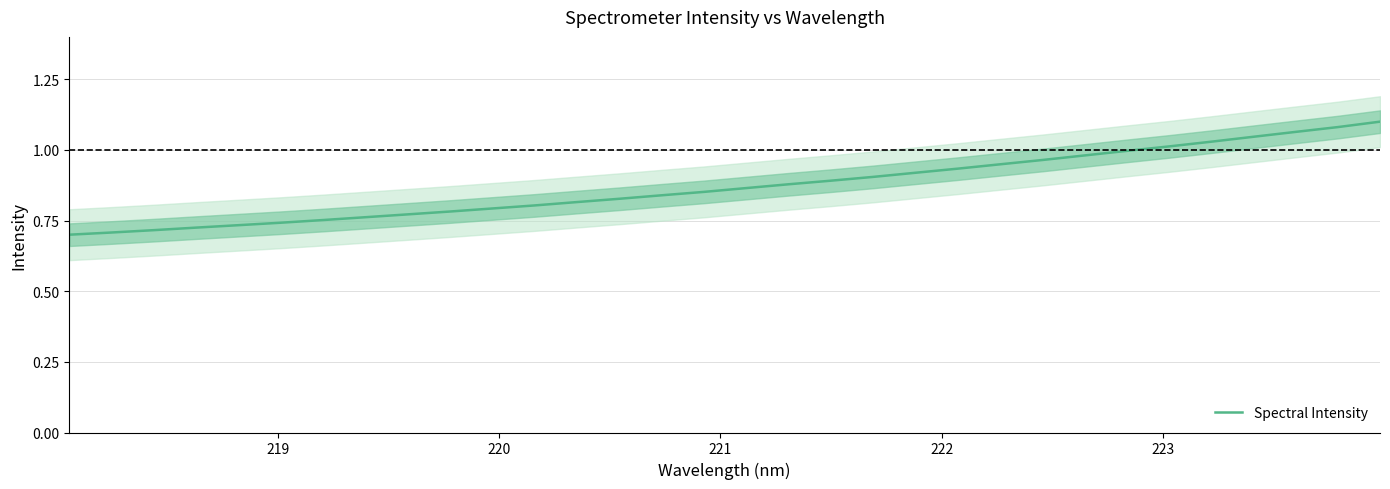

What position from the right is 219?

31